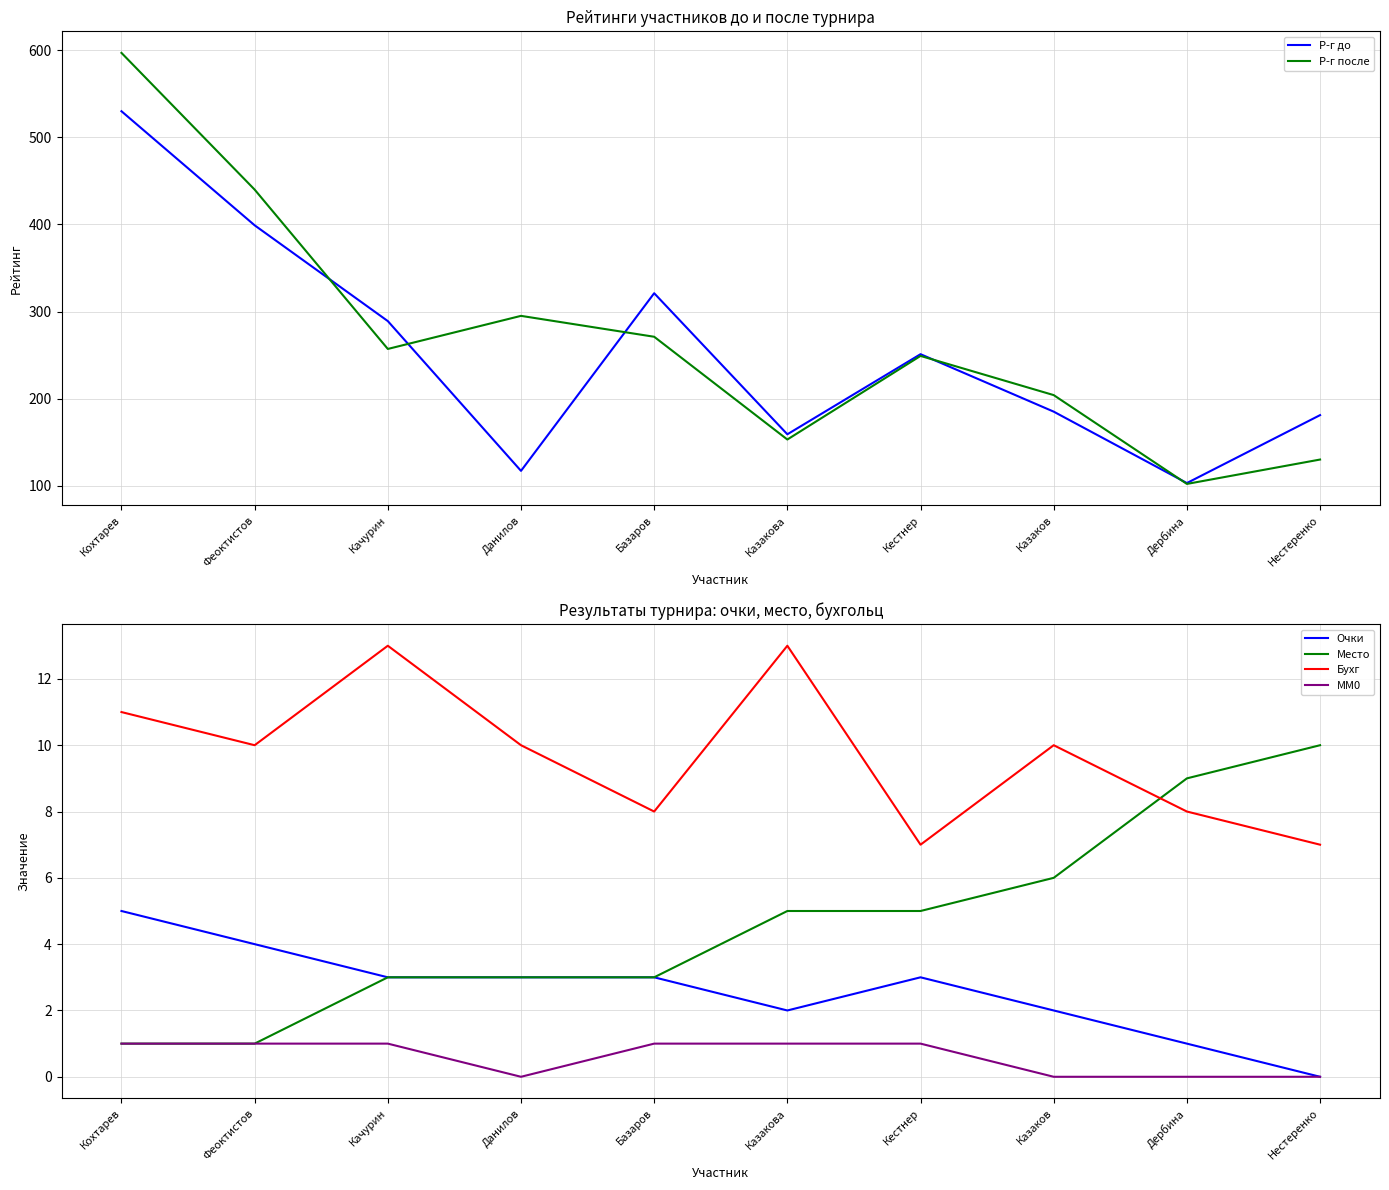

Between Казакова and Кестнер, which series saw the biggest shift?

Р-г после